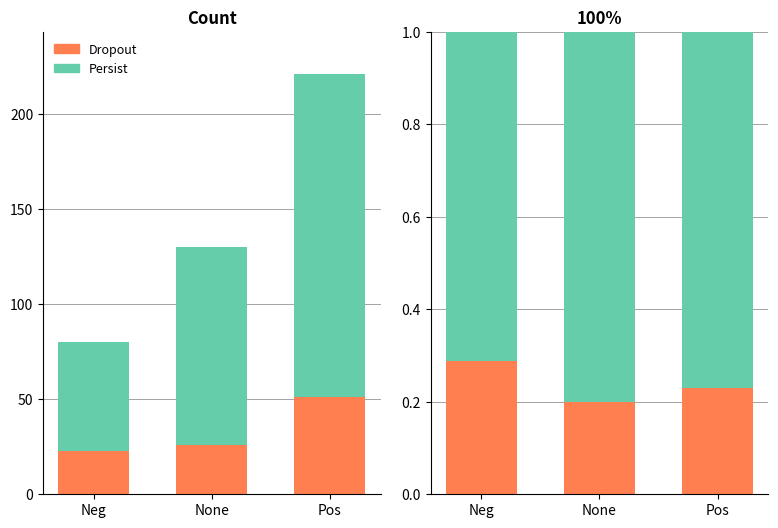

Reading right to left, extract all data points from this chart.

Dropout: Pos=0.2	None=0.2	Neg=0.3
Persist: Pos=0.8	None=0.8	Neg=0.7